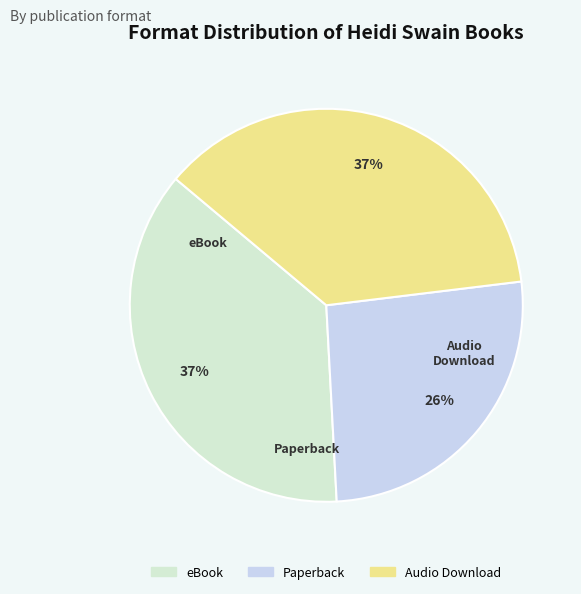

Is the sum of Audio Download and Paperback greater than half?

Yes